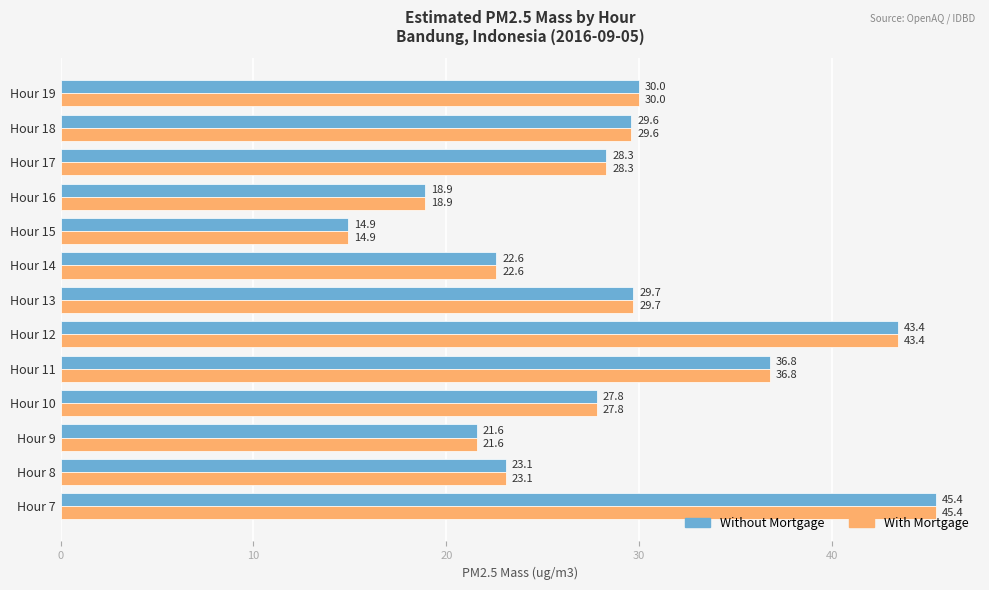

Count the number of categories in the chart.

13